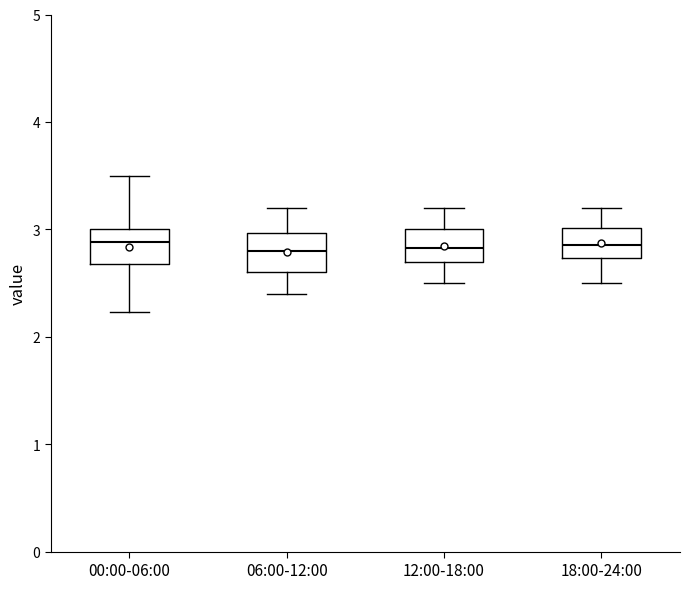

Reading left to right, transcribe this box plot: for each box, give where its median line is, the range the box spans, and where its two whiskers end, as read against the y-axis. The values are not printed on the chart, so give them approximately, as read against the axis.

00:00-06:00: median 2.9, box 2.7 to 3.0, whiskers 2.2 to 3.5
06:00-12:00: median 2.8, box 2.6 to 3.0, whiskers 2.4 to 3.2
12:00-18:00: median 2.8, box 2.7 to 3.0, whiskers 2.5 to 3.2
18:00-24:00: median 2.9, box 2.7 to 3.0, whiskers 2.5 to 3.2